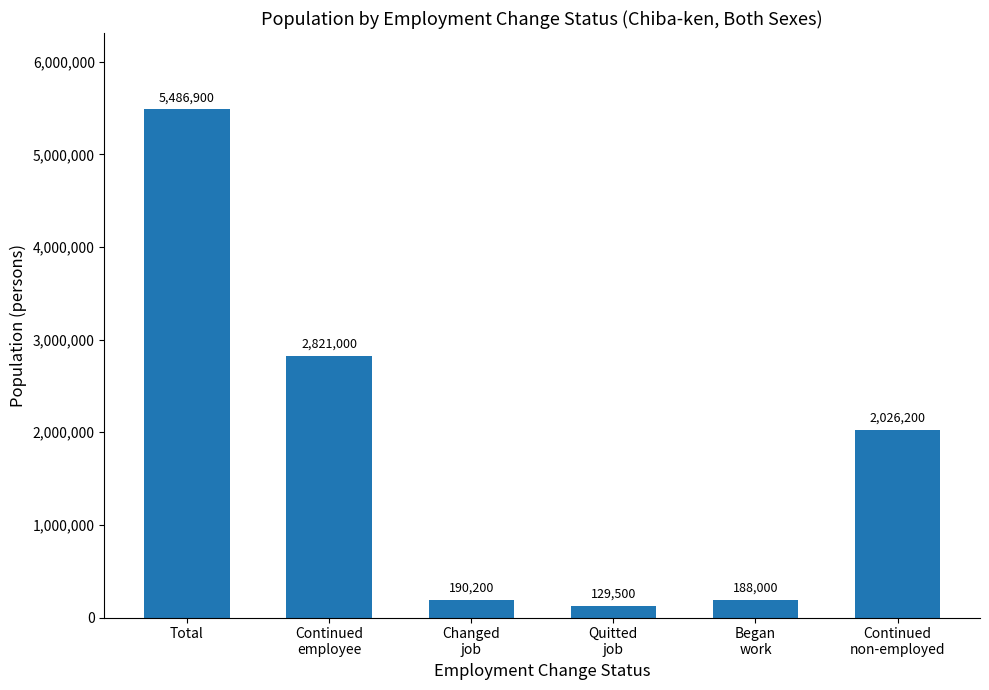

Count the number of categories in the chart.

6